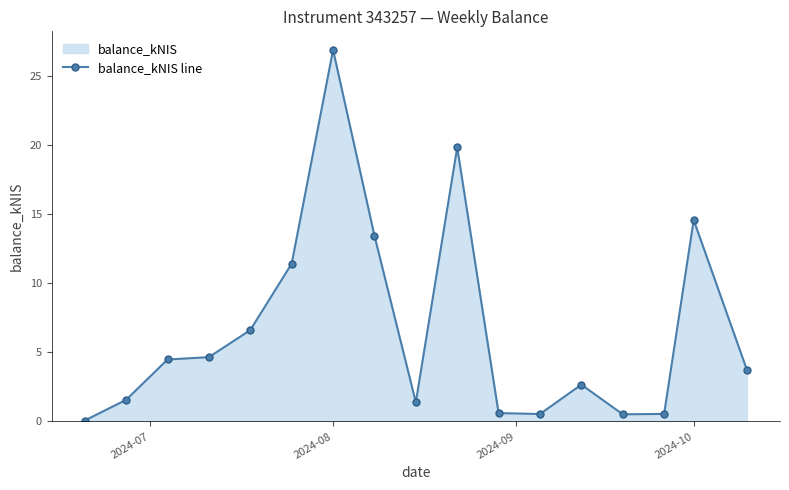

What is the greatest value displayed?

26.9